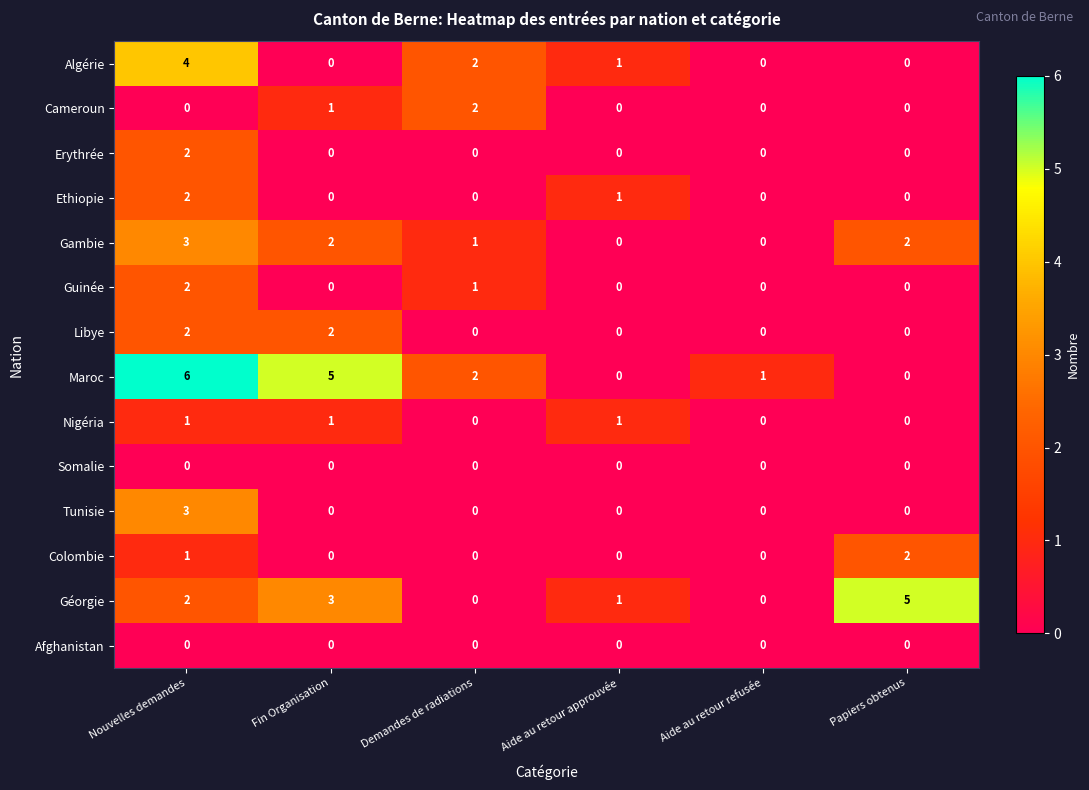

At which category does the chart reach its peak across all series?

Nouvelles demandes